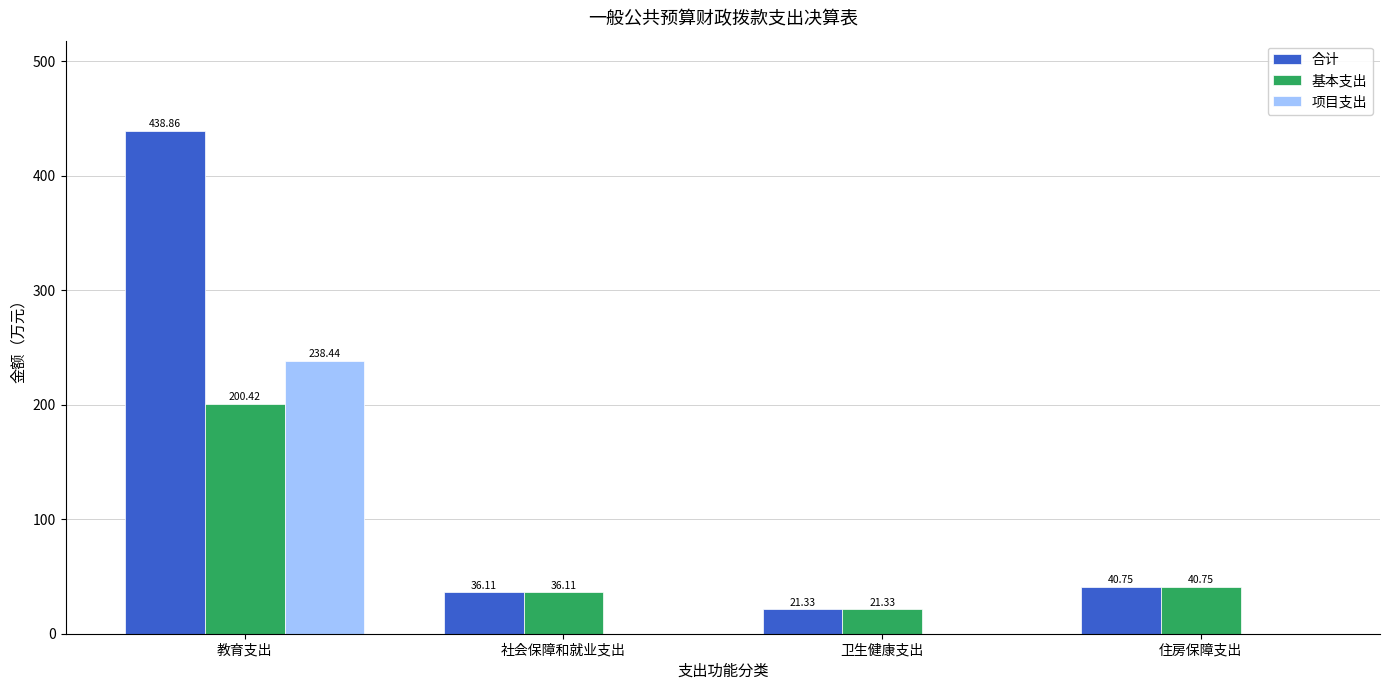

What is the spread (max minus min) of values at 卫生健康支出?

21.3